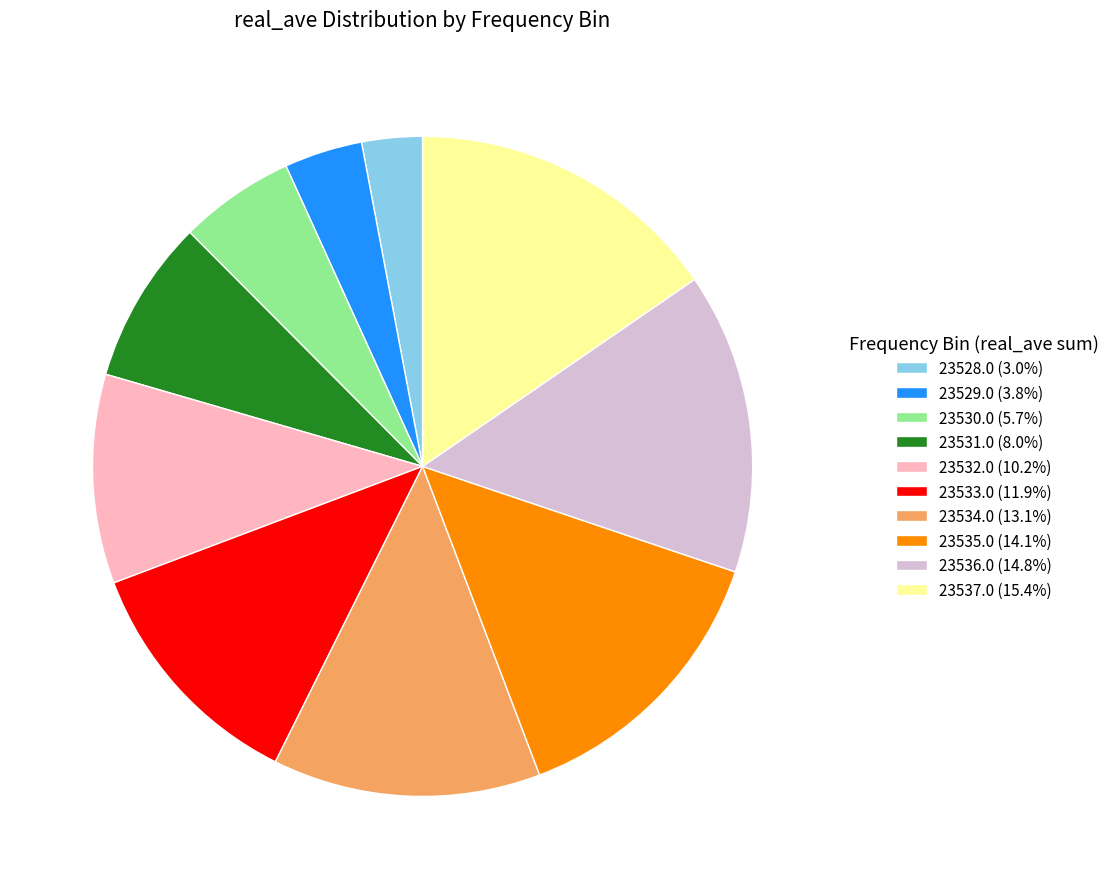

How many segments does this pie chart have?

10